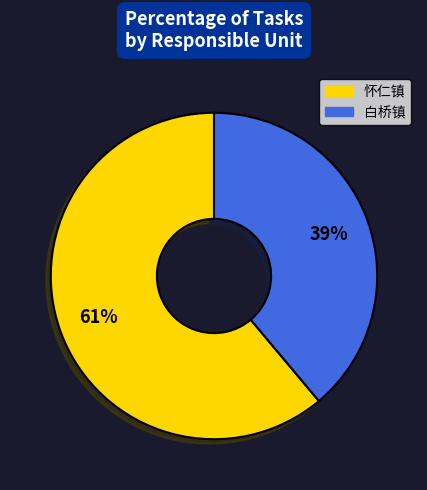

Which slice is the largest?

怀仁镇